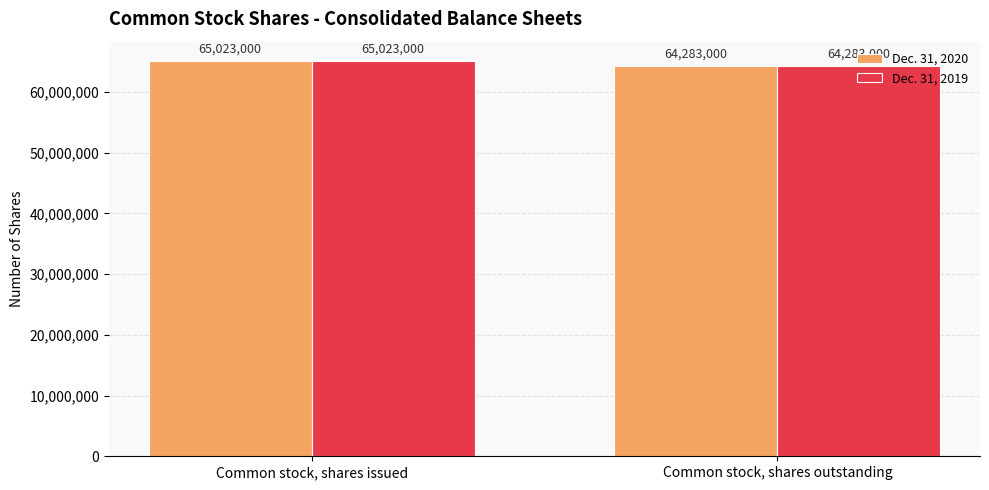

At which category is the sum across all series the highest?

Common stock, shares issued